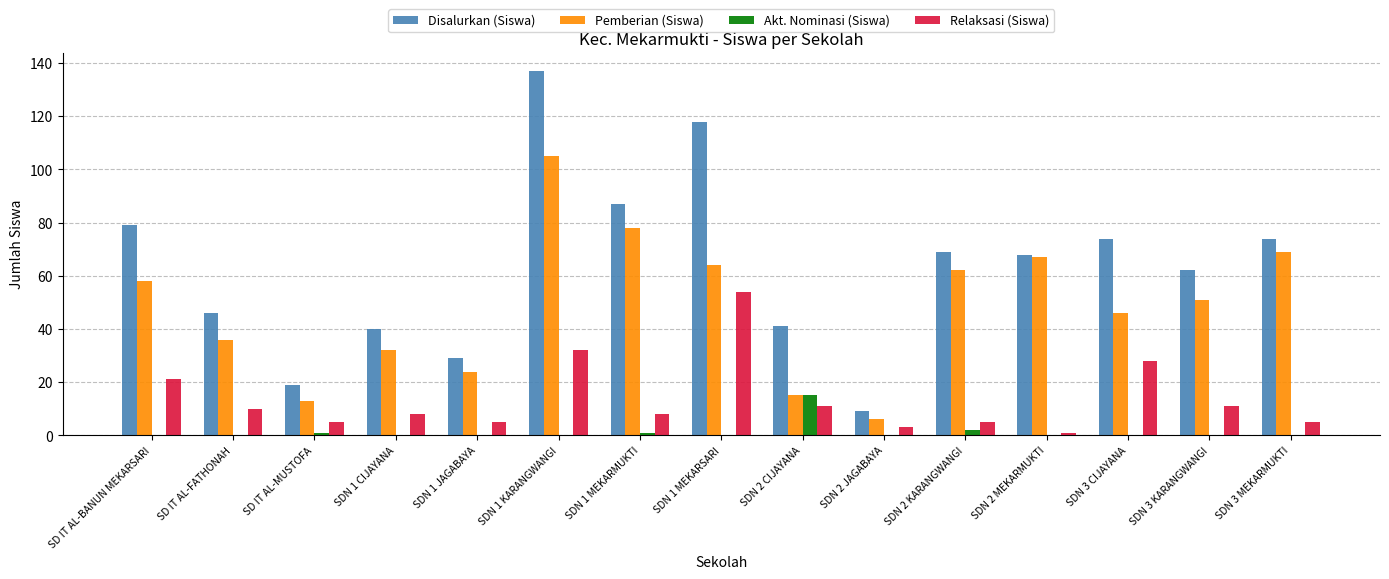

Reading right to left, list all the values displayed in this chart.

Disalurkan (Siswa): SDN 3 MEKARMUKTI=74	SDN 3 KARANGWANGI=62	SDN 3 CIJAYANA=74	SDN 2 MEKARMUKTI=68	SDN 2 KARANGWANGI=69	SDN 2 JAGABAYA=9	SDN 2 CIJAYANA=41	SDN 1 MEKARSARI=118	SDN 1 MEKARMUKTI=87	SDN 1 KARANGWANGI=137	SDN 1 JAGABAYA=29	SDN 1 CIJAYANA=40	SD IT AL-MUSTOFA=19	SD IT AL-FATHONAH=46	SD IT AL-BANUN MEKARSARI=79
Pemberian (Siswa): SDN 3 MEKARMUKTI=69	SDN 3 KARANGWANGI=51	SDN 3 CIJAYANA=46	SDN 2 MEKARMUKTI=67	SDN 2 KARANGWANGI=62	SDN 2 JAGABAYA=6	SDN 2 CIJAYANA=15	SDN 1 MEKARSARI=64	SDN 1 MEKARMUKTI=78	SDN 1 KARANGWANGI=105	SDN 1 JAGABAYA=24	SDN 1 CIJAYANA=32	SD IT AL-MUSTOFA=13	SD IT AL-FATHONAH=36	SD IT AL-BANUN MEKARSARI=58
Akt. Nominasi (Siswa): SDN 3 MEKARMUKTI=0	SDN 3 KARANGWANGI=0	SDN 3 CIJAYANA=0	SDN 2 MEKARMUKTI=0	SDN 2 KARANGWANGI=2	SDN 2 JAGABAYA=0	SDN 2 CIJAYANA=15	SDN 1 MEKARSARI=0	SDN 1 MEKARMUKTI=1	SDN 1 KARANGWANGI=0	SDN 1 JAGABAYA=0	SDN 1 CIJAYANA=0	SD IT AL-MUSTOFA=1	SD IT AL-FATHONAH=0	SD IT AL-BANUN MEKARSARI=0
Relaksasi (Siswa): SDN 3 MEKARMUKTI=5	SDN 3 KARANGWANGI=11	SDN 3 CIJAYANA=28	SDN 2 MEKARMUKTI=1	SDN 2 KARANGWANGI=5	SDN 2 JAGABAYA=3	SDN 2 CIJAYANA=11	SDN 1 MEKARSARI=54	SDN 1 MEKARMUKTI=8	SDN 1 KARANGWANGI=32	SDN 1 JAGABAYA=5	SDN 1 CIJAYANA=8	SD IT AL-MUSTOFA=5	SD IT AL-FATHONAH=10	SD IT AL-BANUN MEKARSARI=21